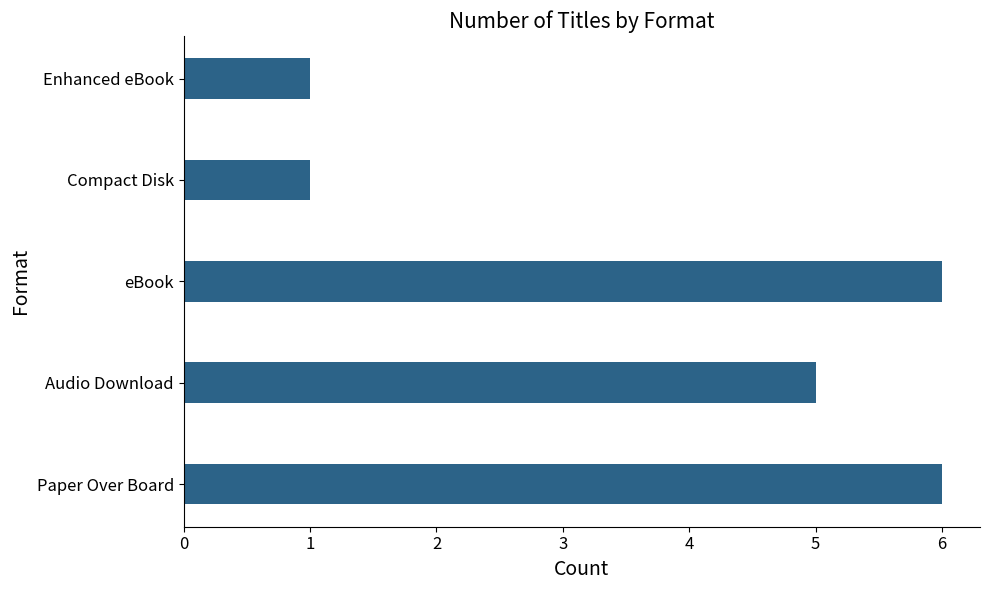

Are the bars horizontal?

Yes